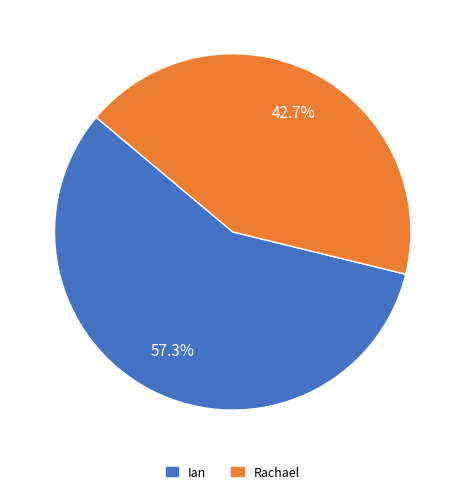

Does Ian account for over 50% of the chart?

Yes